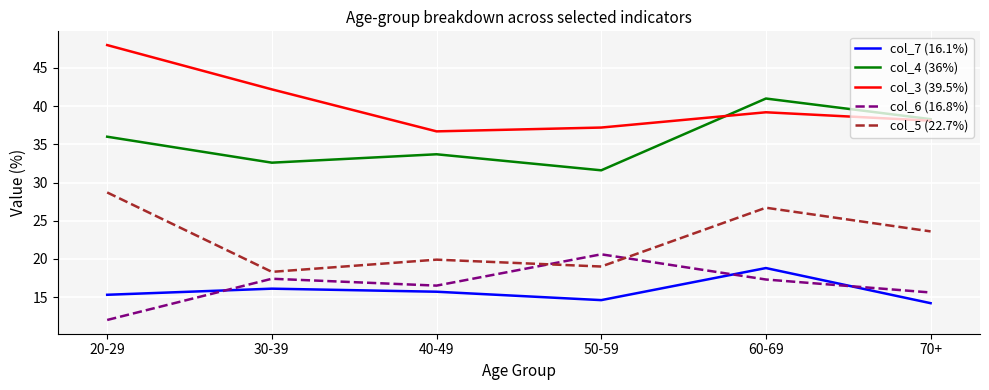

Rank the categories by col_4 (36%) value from lowest to highest.

50-59, 30-39, 40-49, 20-29, 70+, 60-69